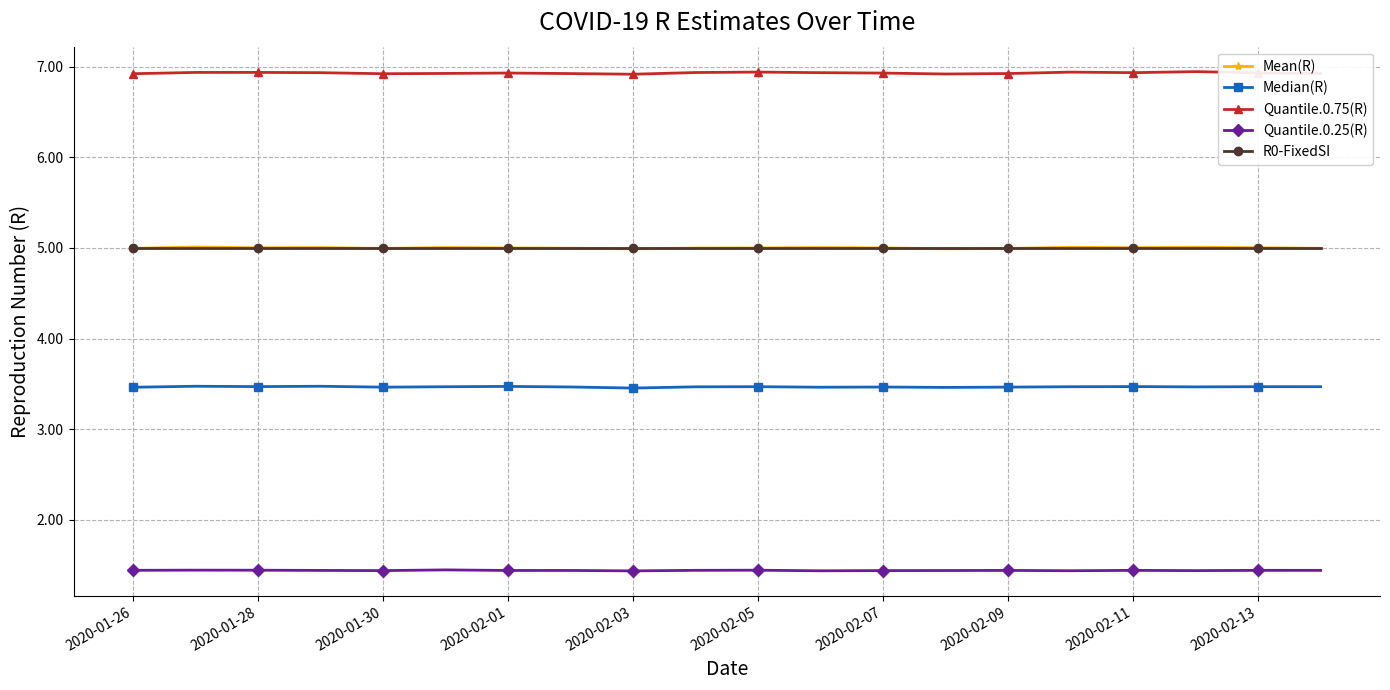

In Quantile.0.25(R), how many points are higher than both neighbors (excluding endpoints)?

6